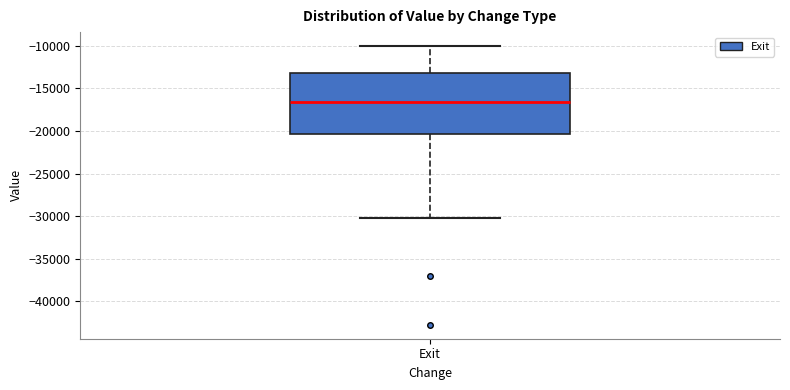

Transcribe this box plot: give where the median line is, the range the box spans, and where the two whiskers end, as read against the y-axis. The values are not printed on the chart, so give them approximately, as read against the axis.

median -16500, box -20500 to -13000, whiskers -30000 to -10000